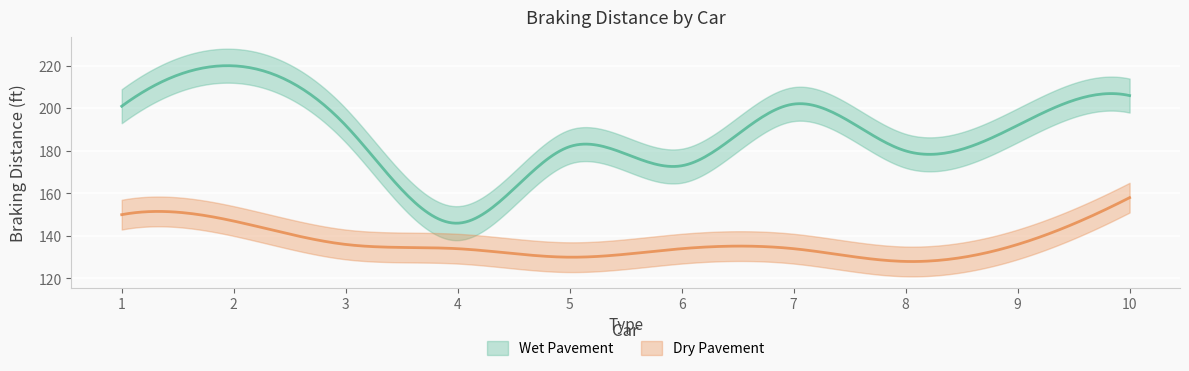

True or false: Dry Pavement and Wet Pavement cross at least once.

False